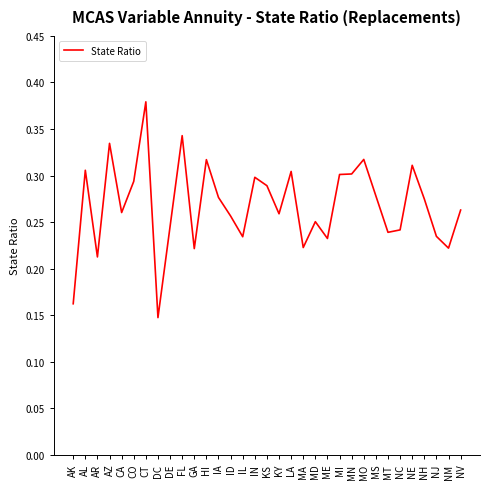

At which label is the value closest to 0?

DC